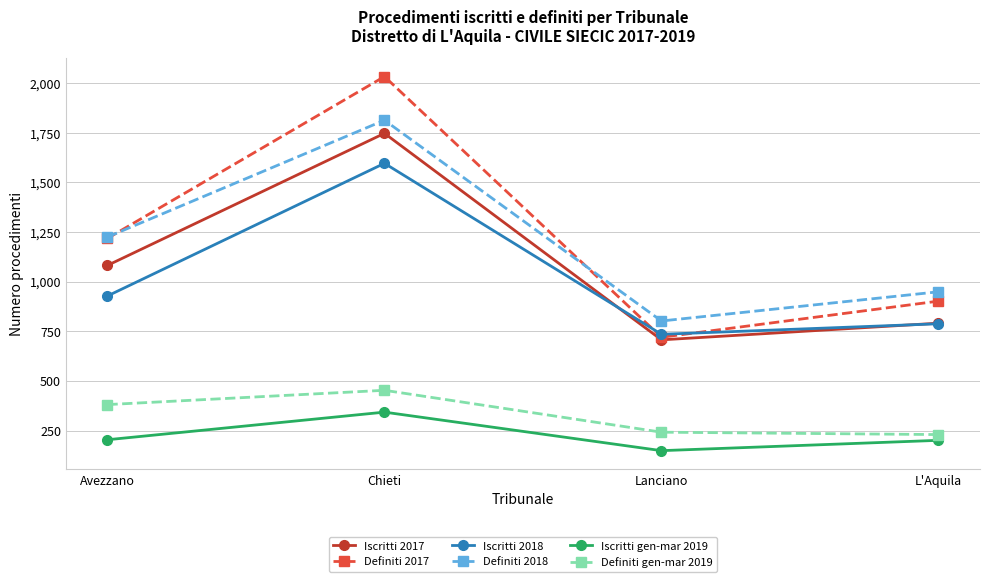

At which category does Iscritti gen-mar 2019 reach its first local peak?

Chieti